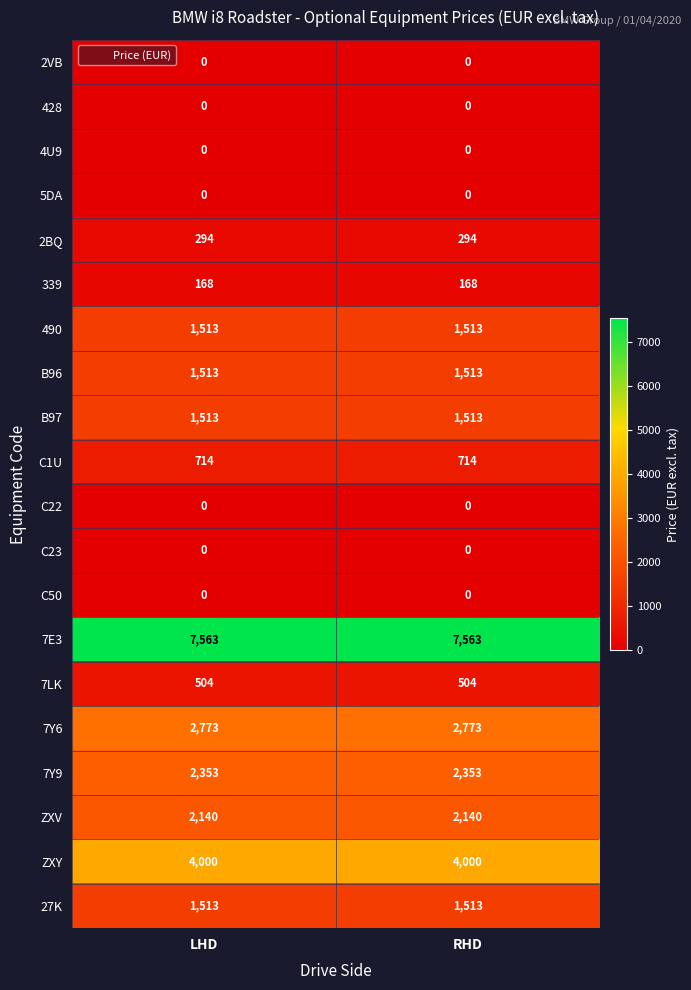

What is the difference between the highest and lowest values at RHD?

7563